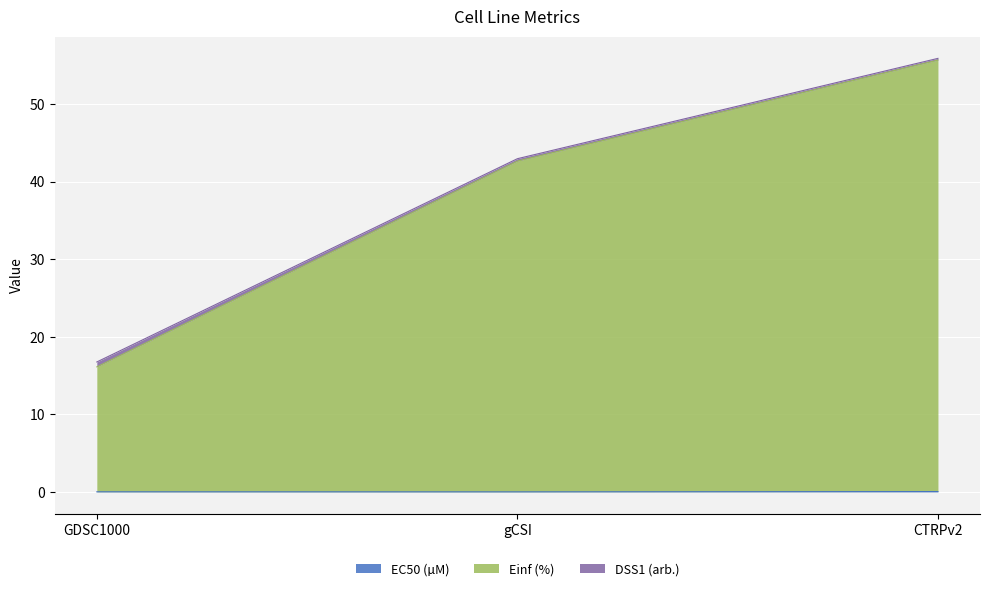

What is the label of the 3rd point from the right?

GDSC1000